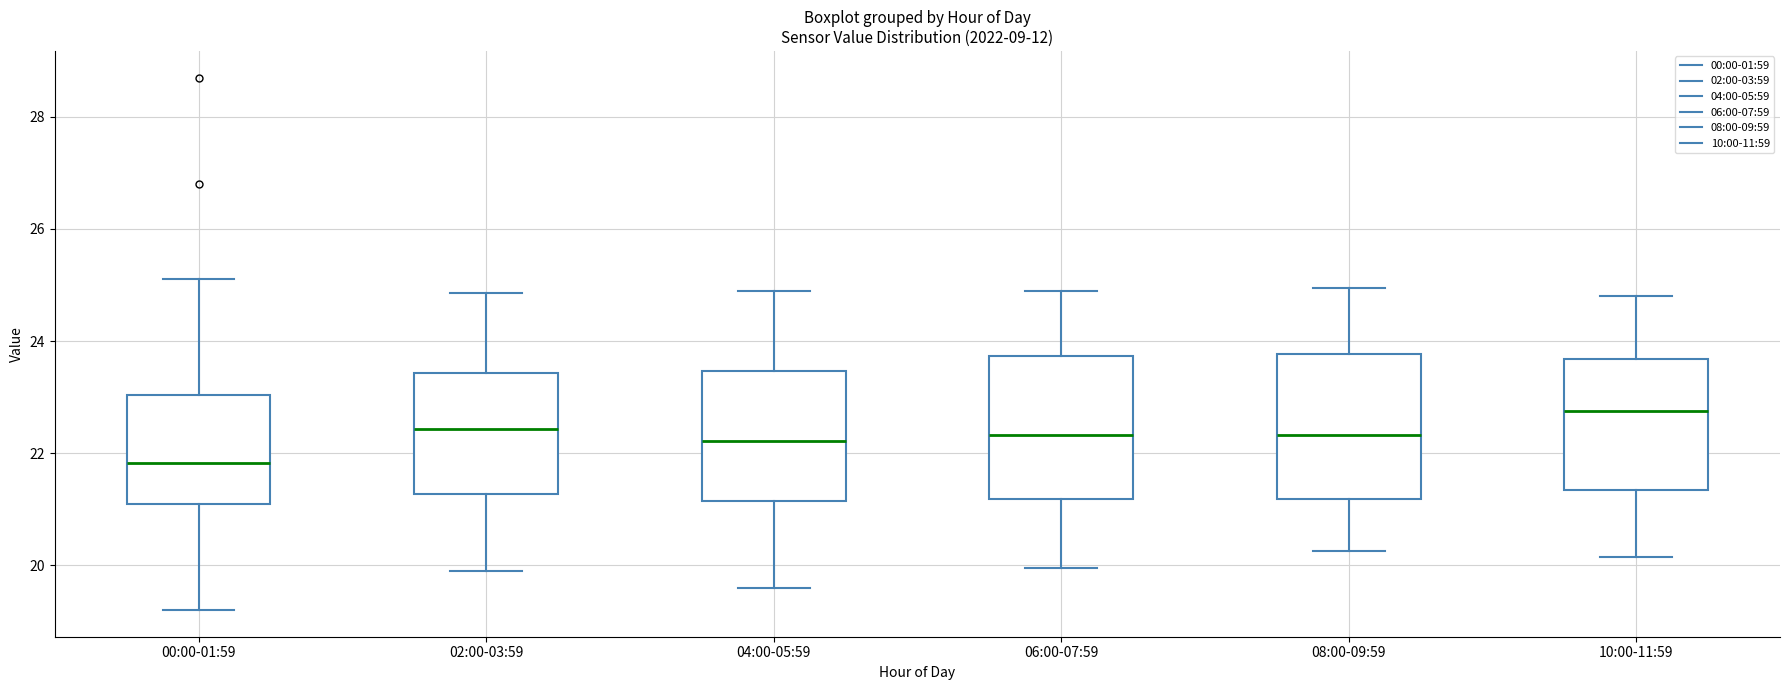

Reading left to right, transcribe this box plot: for each box, give where its median line is, the range the box spans, and where its two whiskers end, as read against the y-axis. The values are not printed on the chart, so give them approximately, as read against the axis.

00:00-01:59: median 21.8, box 21.0 to 23.0, whiskers 19.2 to 25.2
02:00-03:59: median 22.4, box 21.2 to 23.4, whiskers 20.0 to 24.8
04:00-05:59: median 22.2, box 21.2 to 23.4, whiskers 19.6 to 25.0
06:00-07:59: median 22.4, box 21.2 to 23.8, whiskers 20.0 to 25.0
08:00-09:59: median 22.4, box 21.2 to 23.8, whiskers 20.2 to 25.0
10:00-11:59: median 22.8, box 21.4 to 23.6, whiskers 20.2 to 24.8